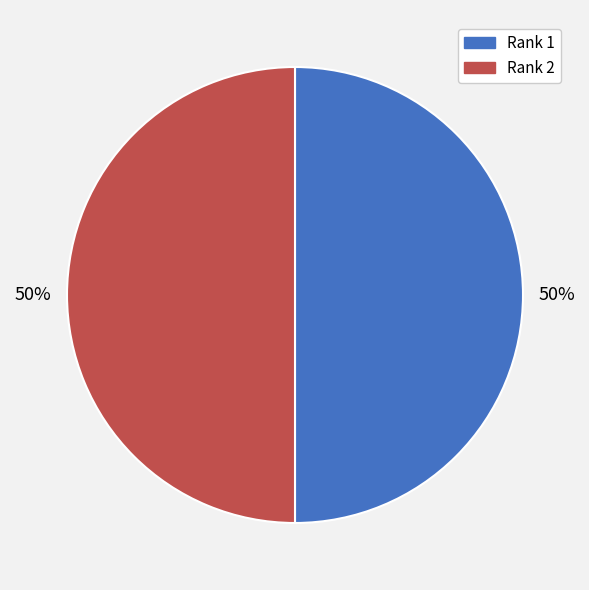

True or false: Rank 1 accounts for 50% of the total.

True